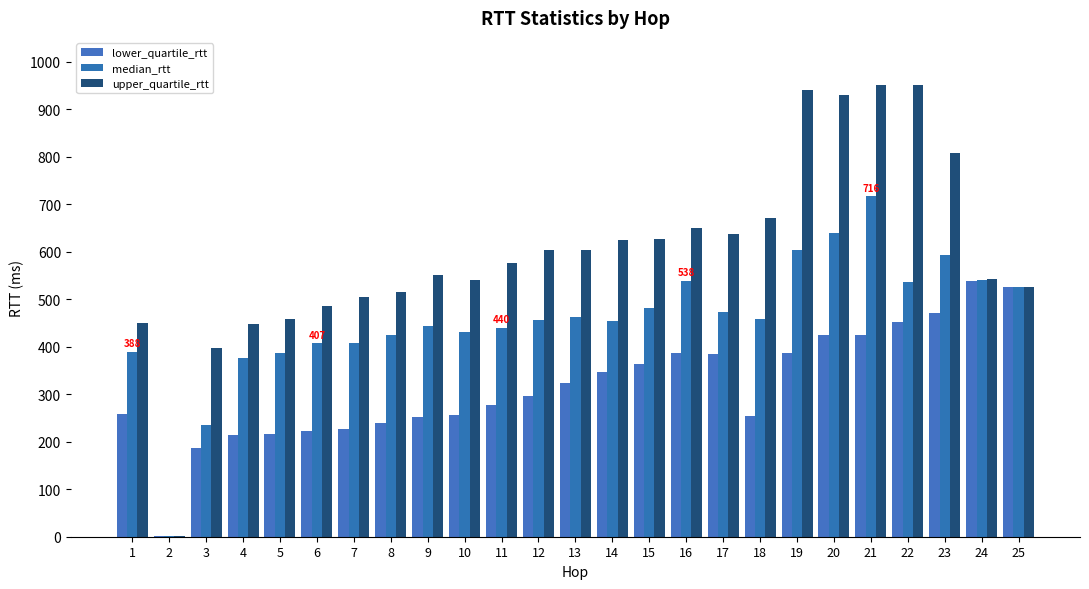

Reading left to right, what are all the values shown in this chart?

lower_quartile_rtt: 257.5	0.8	187.4	213.7	215.6	223.1	227.5	239.5	251.6	255.3	276.8	296.0	324.4	346.1	363.3	387.4	383.8	254.6	386.9	425.0	424.8	451.1	471.8	537.9	526.0
median_rtt: 388.3	0.8	234.3	376.6	386.6	406.9	408.3	425.3	443.0	430.6	440.3	455.9	461.6	453.1	481.4	538.1	472.7	457.6	603.2	639.0	716.3	535.1	592.3	540.5	526.0
upper_quartile_rtt: 449.1	0.9	396.8	446.9	459.3	484.9	503.7	515.3	550.6	540.3	575.6	602.8	603.0	624.3	627.4	650.5	636.3	671.3	939.7	930.4	951.4	950.1	807.5	541.7	526.0